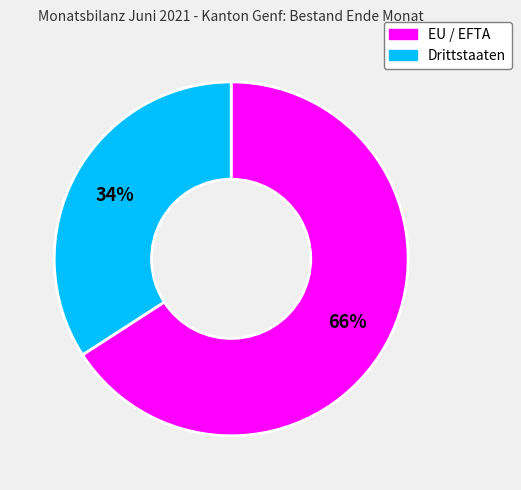

Do Drittstaaten and EU / EFTA together represent more than half of the pie?

Yes